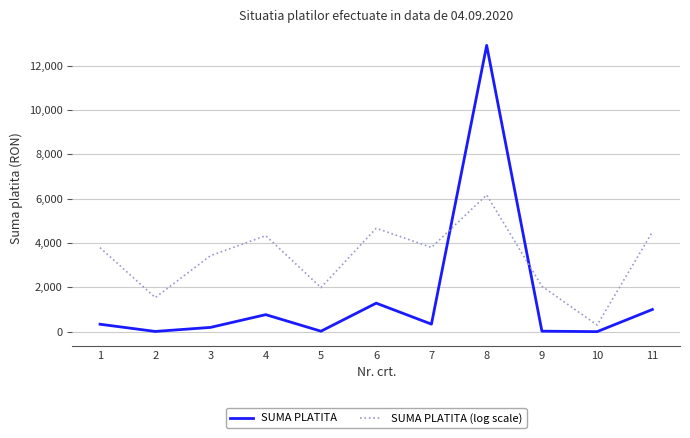

How many interior local peaks does the SUMA PLATITA (log scale) series have?

3